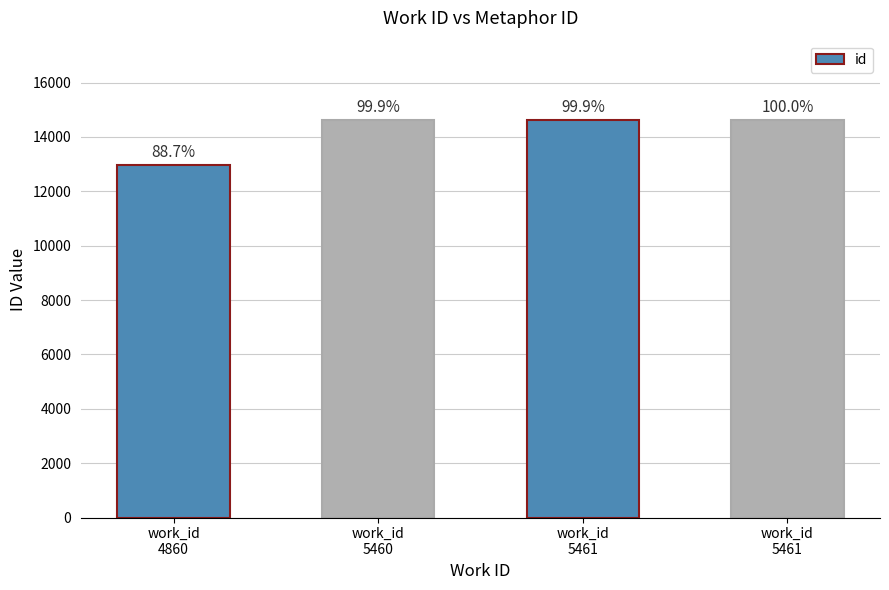

Does the chart contain any negative values?

No